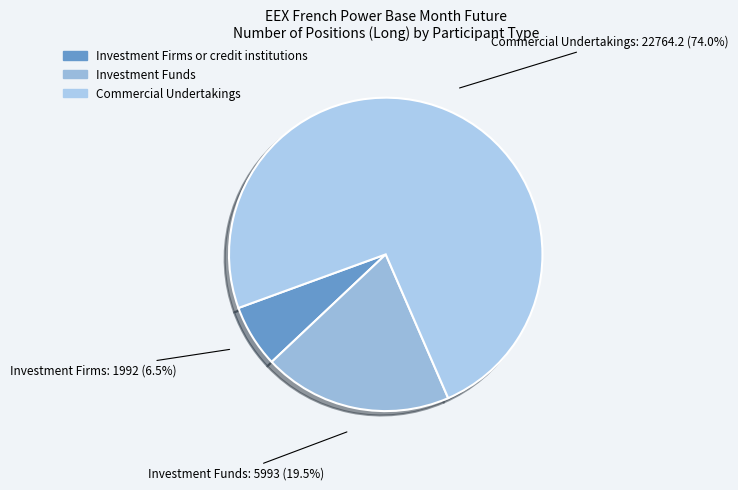

Approximately how many times larger is the value at Investment Funds compared to Investment Firms or credit institutions?

3.0